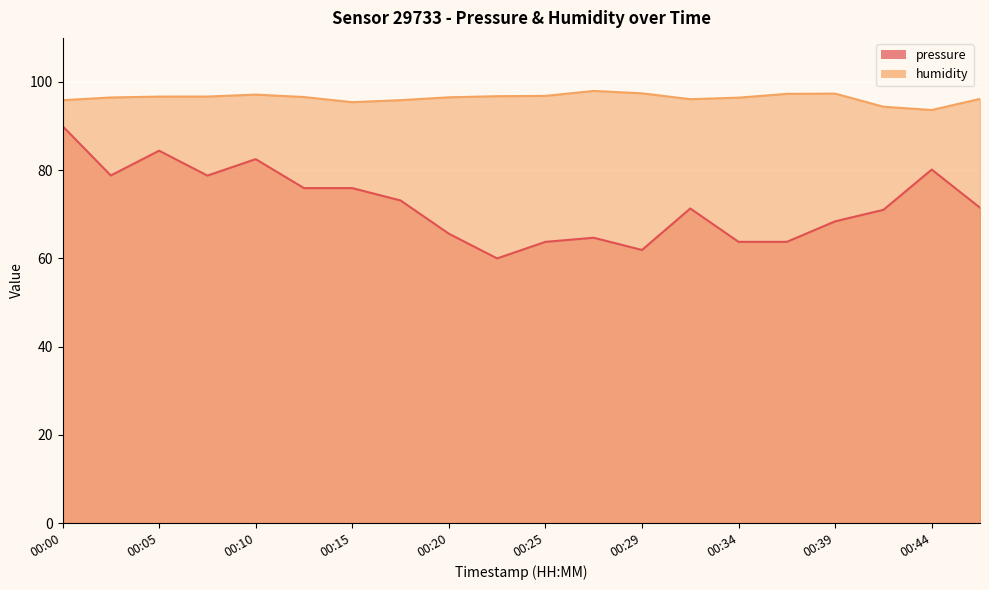

Is the value of humidity at 00:25 greater than the value of pressure at 00:12?

Yes